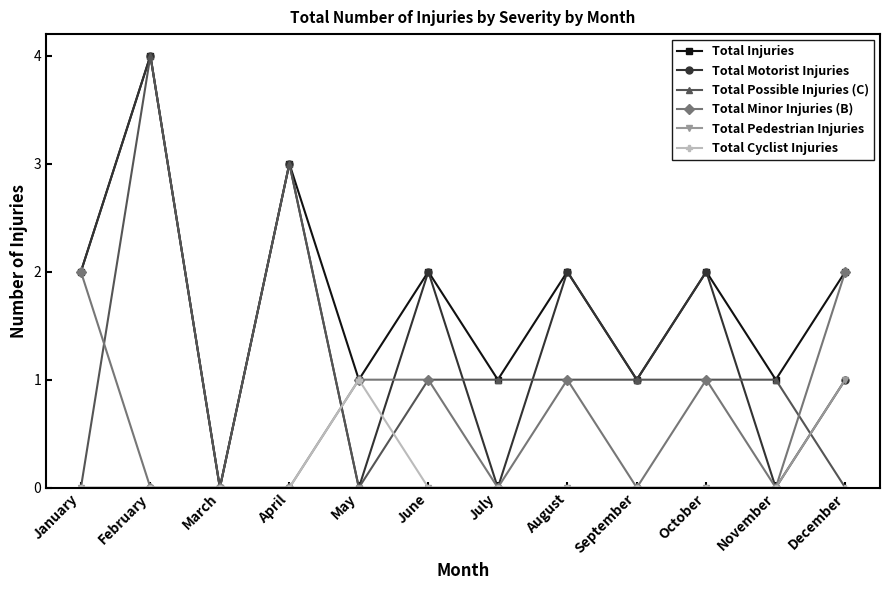

How many categories are shown in the chart?

12